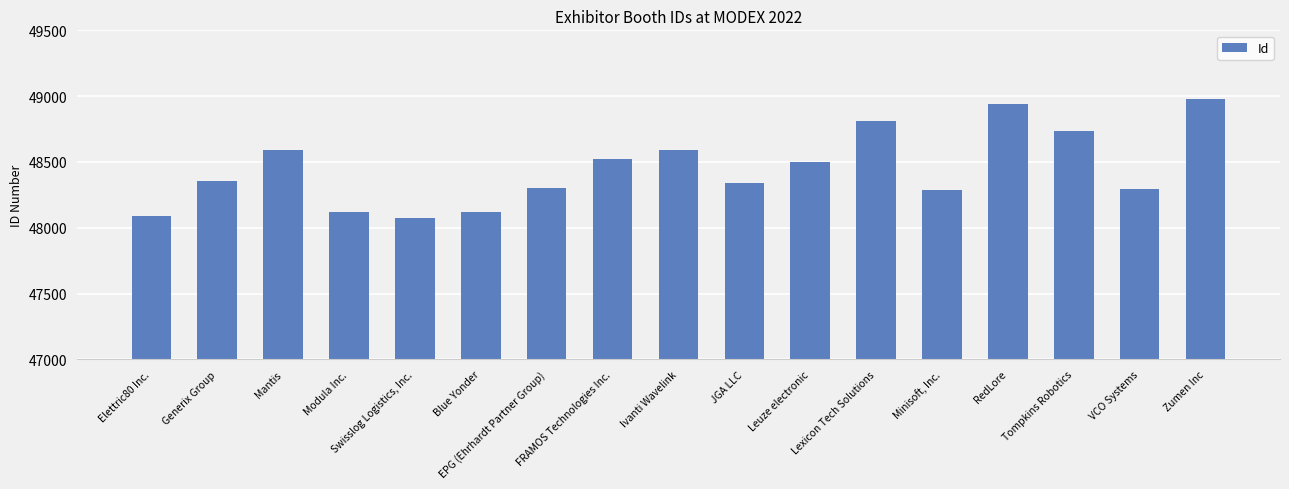

What is the value of the 16th bar from the left?

48294